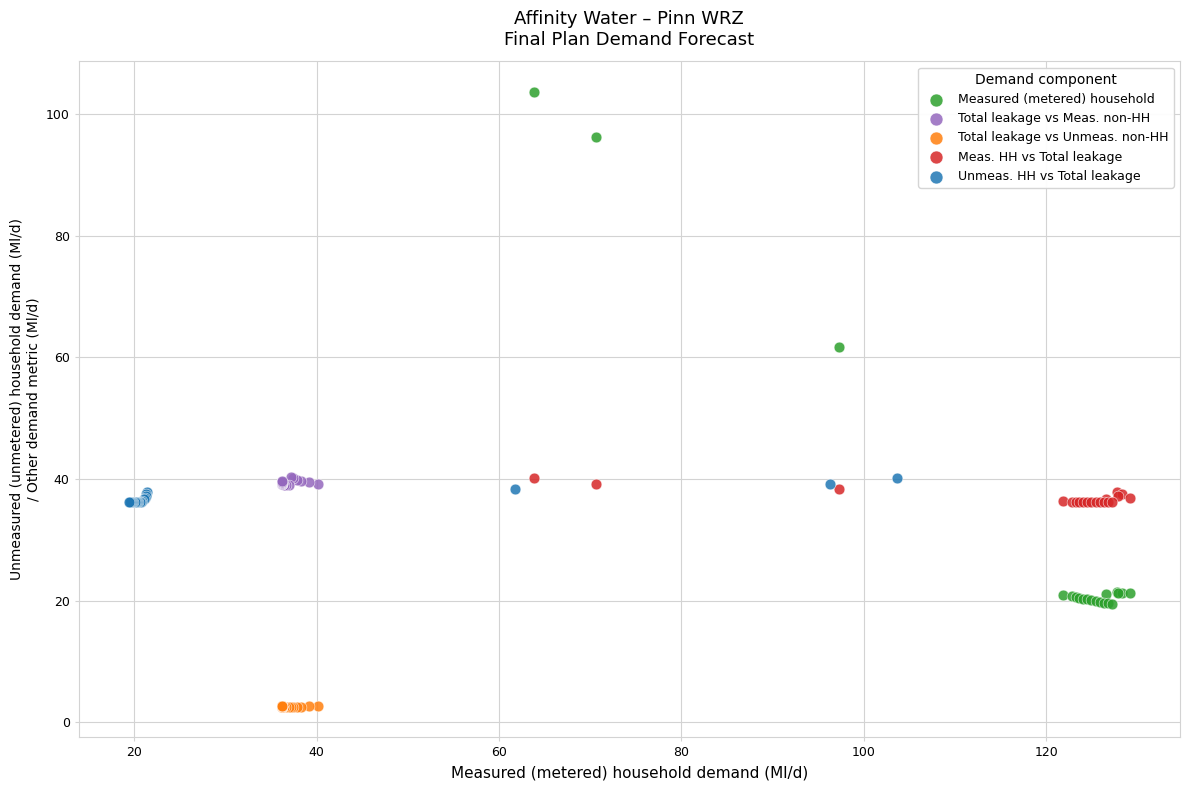

Which series contains the highest Y value?

Measured (metered) household